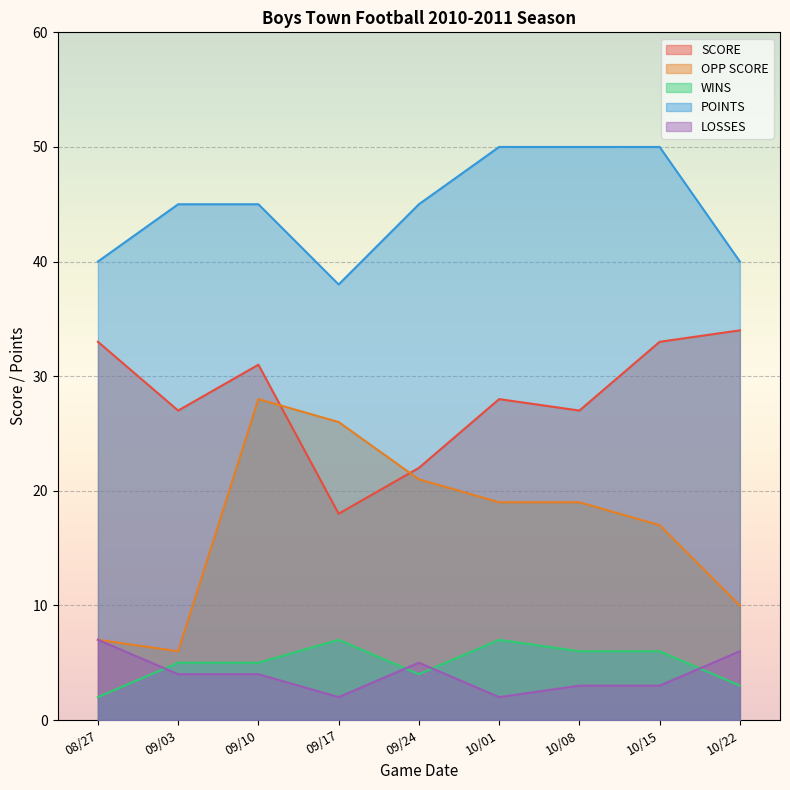

At which label does POINTS first exceed 45?

10/01